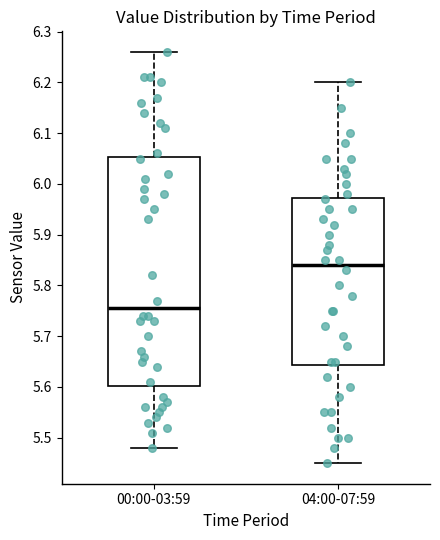

Which box is the tallest, from its lower edge to its upper edge?

00:00-03:59